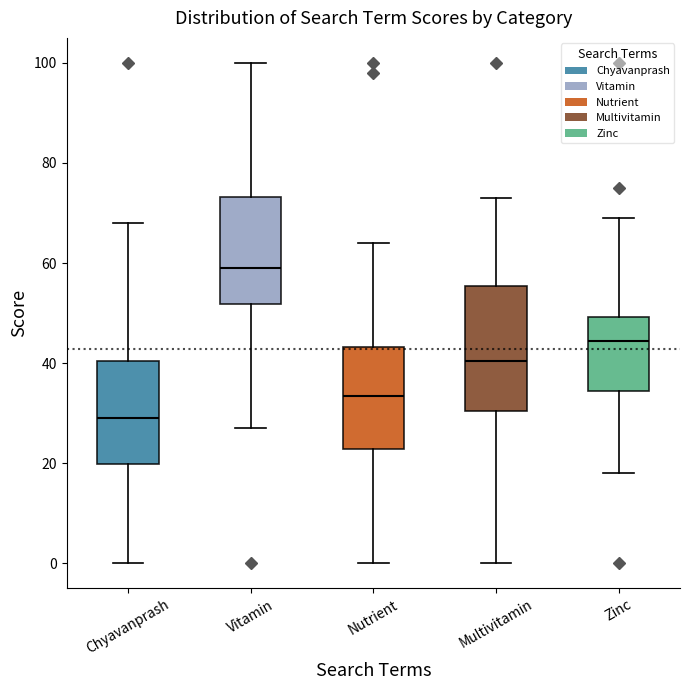

Which box has the lowest median line?

Chyavanprash